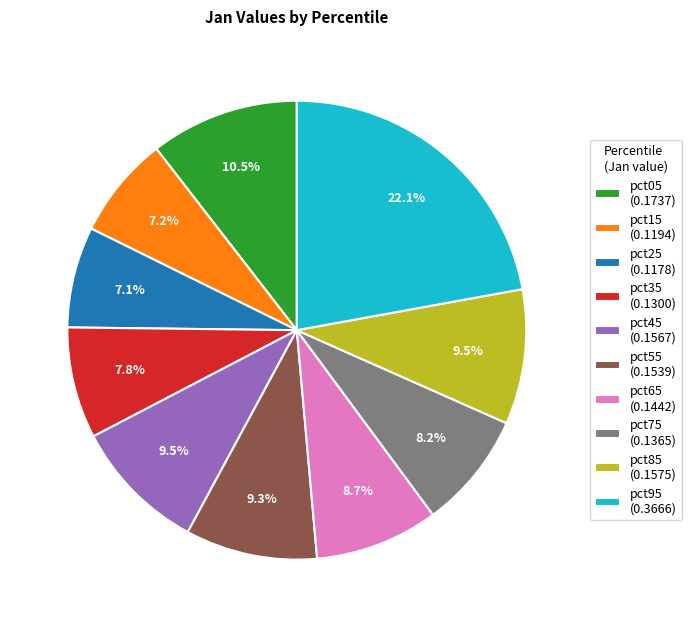

Does pct25 (0.1178) represent more than half of the total?

No